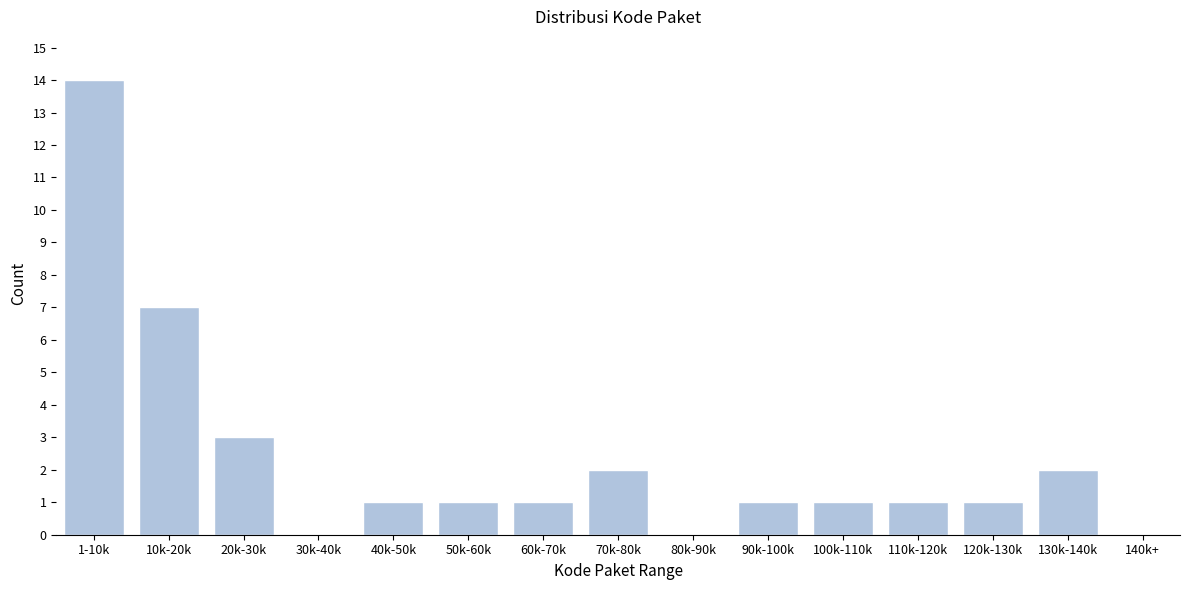

Reading left to right, list all the values displayed in this chart.

1-10k=14	10k-20k=7	20k-30k=3	30k-40k=0	40k-50k=1	50k-60k=1	60k-70k=1	70k-80k=2	80k-90k=0	90k-100k=1	100k-110k=1	110k-120k=1	120k-130k=1	130k-140k=2	140k+=0